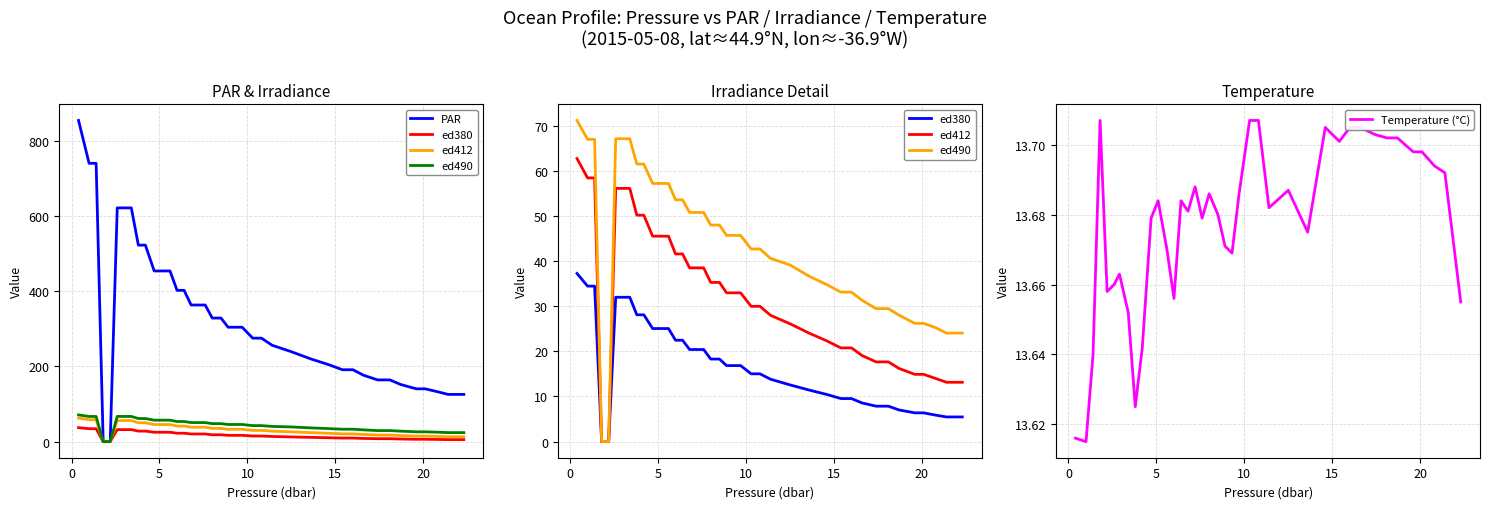

How many data points in ed490 are above 45?

21